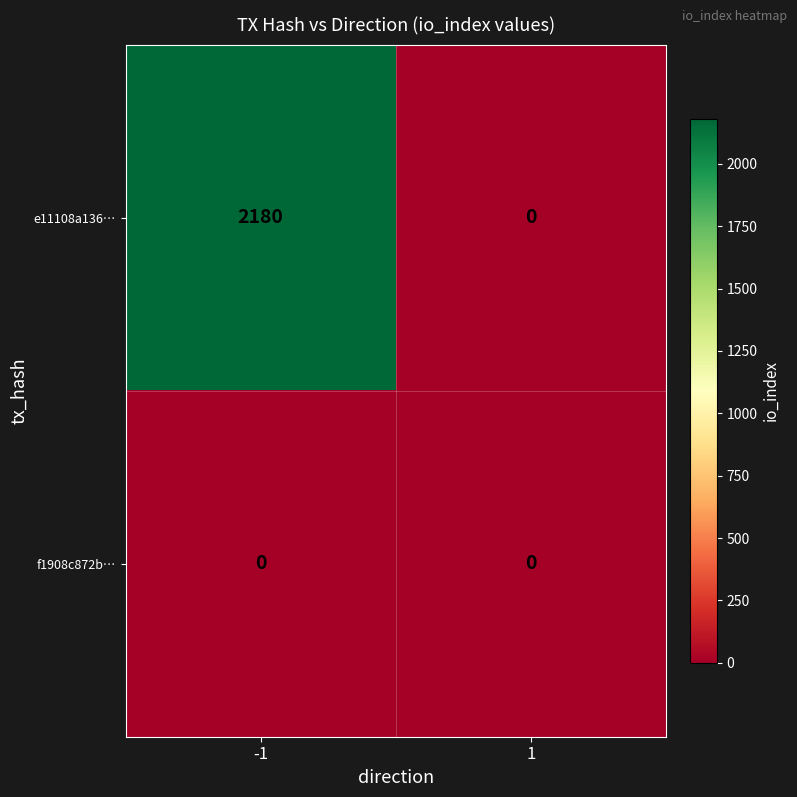

Count the number of categories in the chart.

2